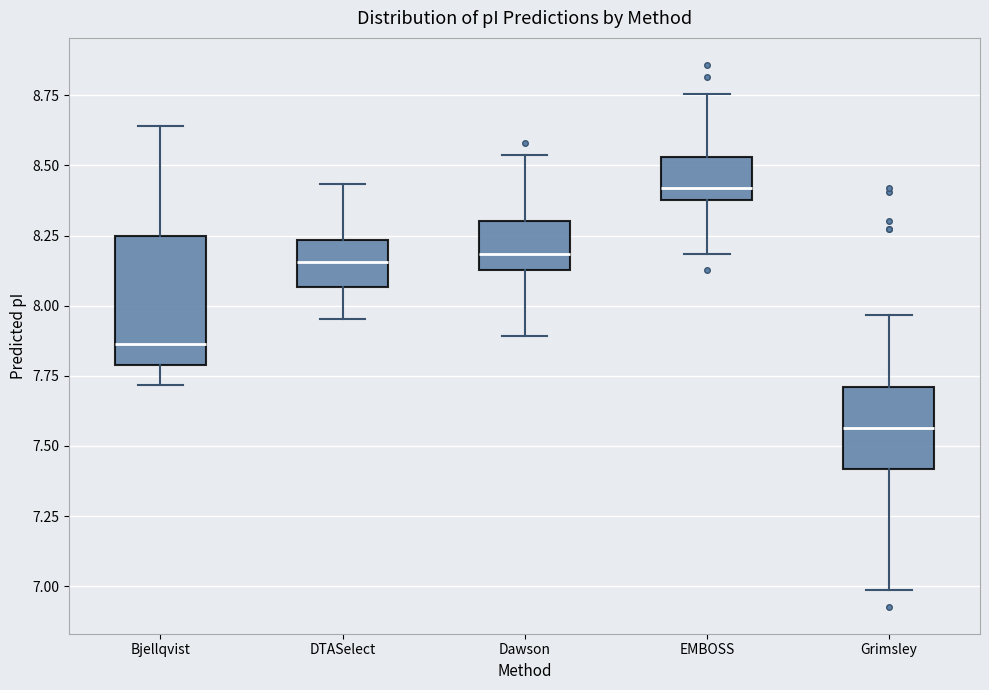

Reading left to right, read every box against the y-axis: the position of its median line, the range the box covers, and the ends of its whiskers. The values are not printed on the chart, so give them approximately, as read against the axis.

Bjellqvist: median 7.85, box 7.80 to 8.25, whiskers 7.70 to 8.65
DTASelect: median 8.15, box 8.05 to 8.25, whiskers 7.95 to 8.45
Dawson: median 8.20, box 8.15 to 8.30, whiskers 7.90 to 8.55
EMBOSS: median 8.40 (just above the box's lower edge), box 8.40 to 8.55, whiskers 8.20 to 8.75
Grimsley: median 7.55, box 7.40 to 7.70, whiskers 7.00 to 7.95